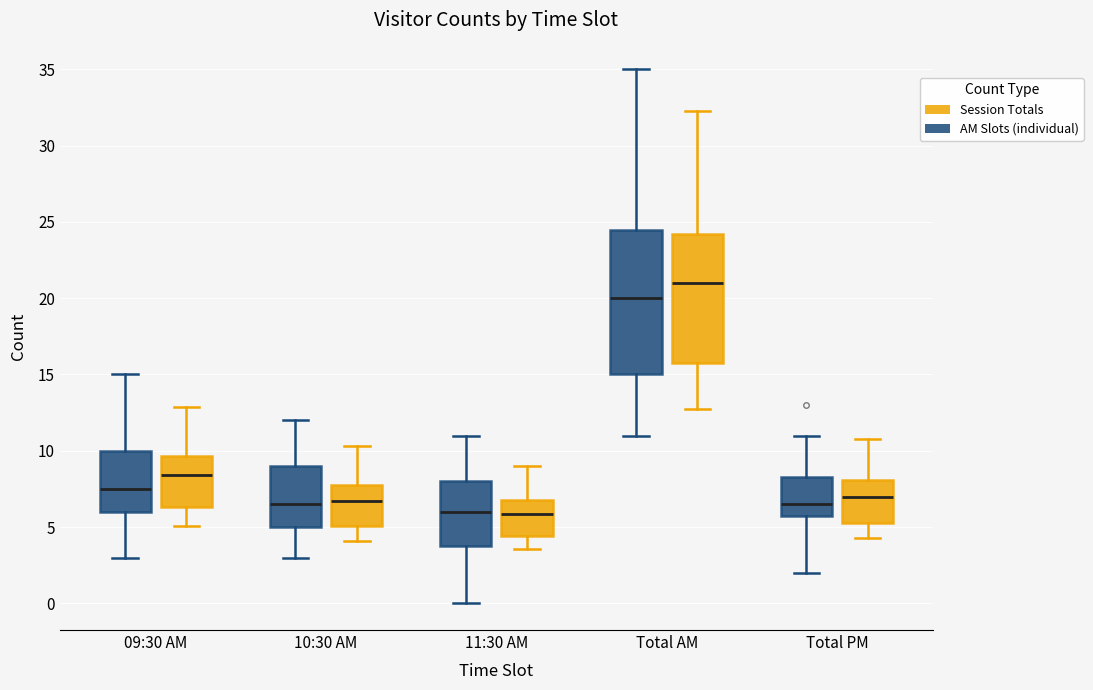

Which box is the tallest, from its lower edge to its upper edge?

Total AM (AM Slots (individual))